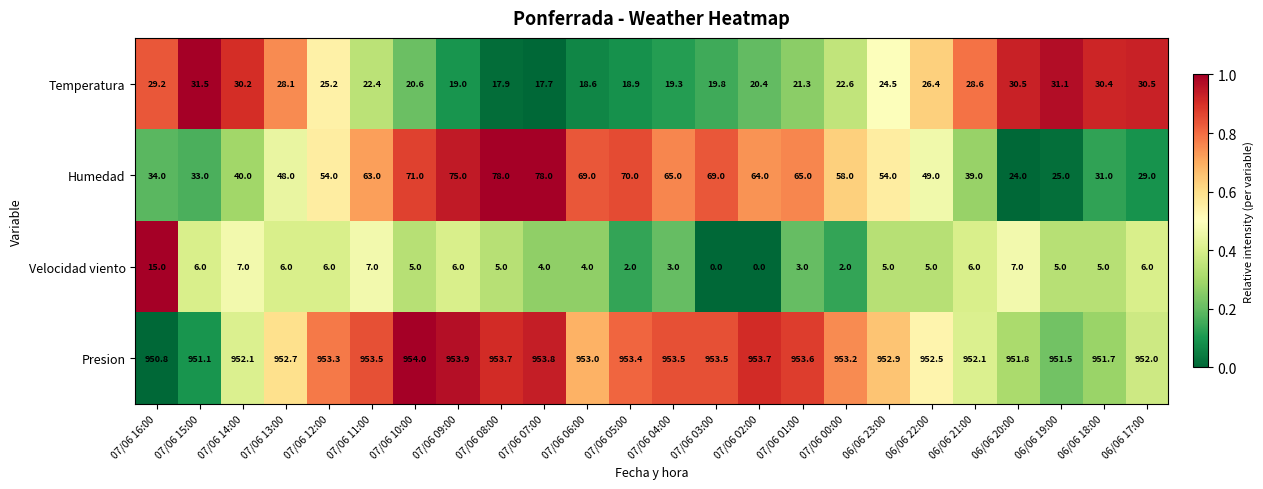

At 06/06 20:00, list the series in order from largest to smallest.

Presion, Temperatura, Humedad, Velocidad viento